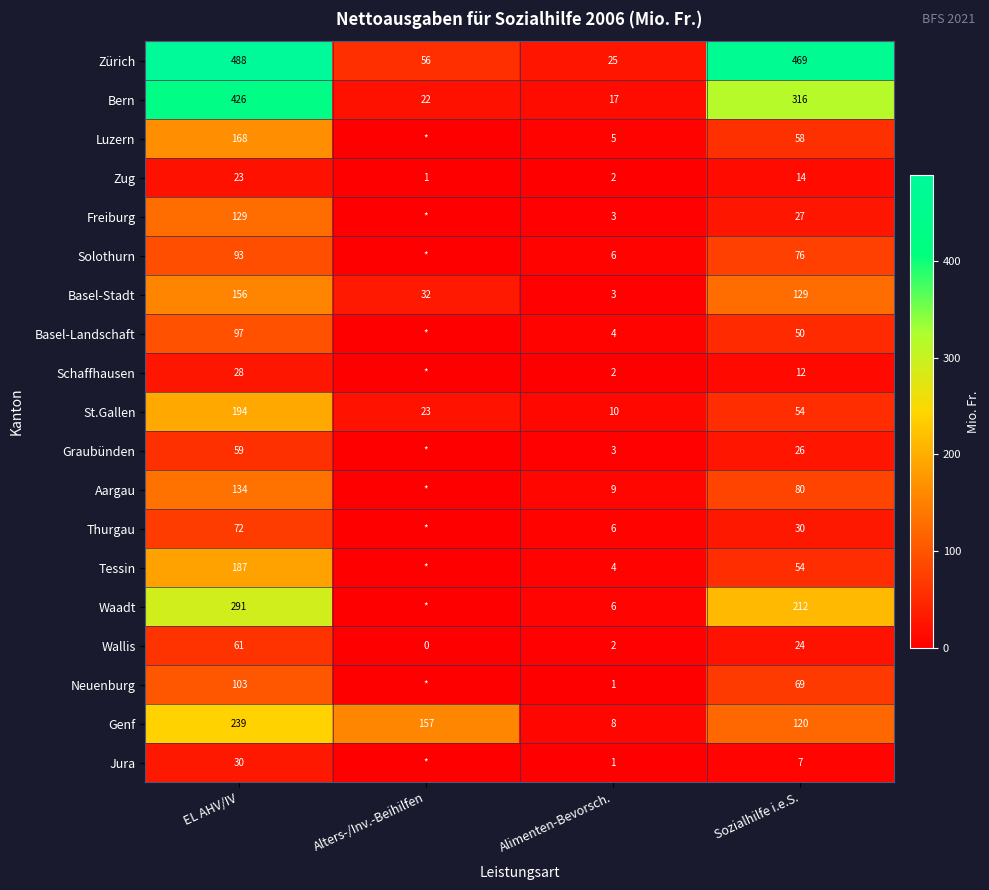

At how many categories does at least one series exceed 141?

3